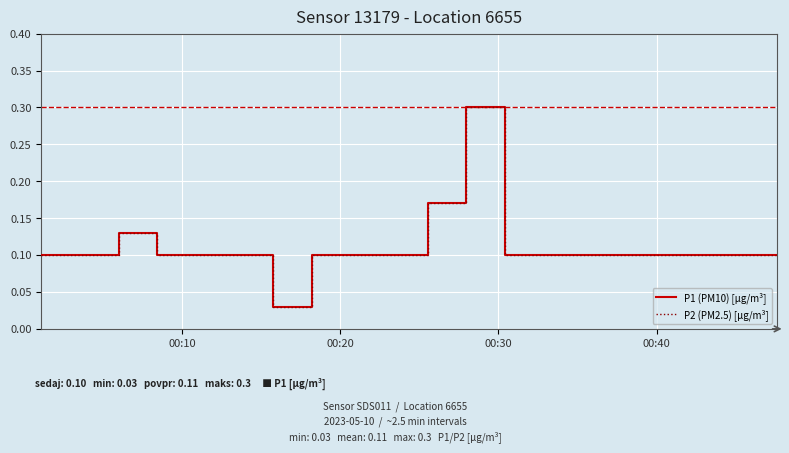

Is this an area chart (filled region under the line)?

No